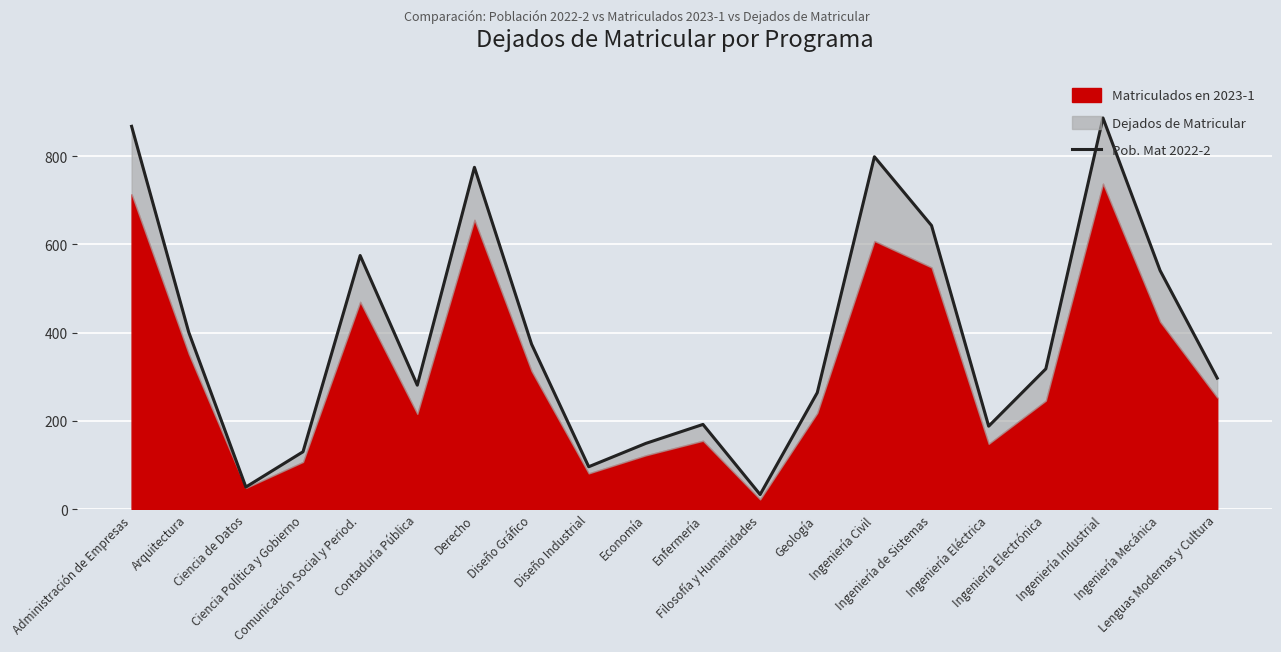

True or false: there are more than 2 points higher than both neighbors.

True